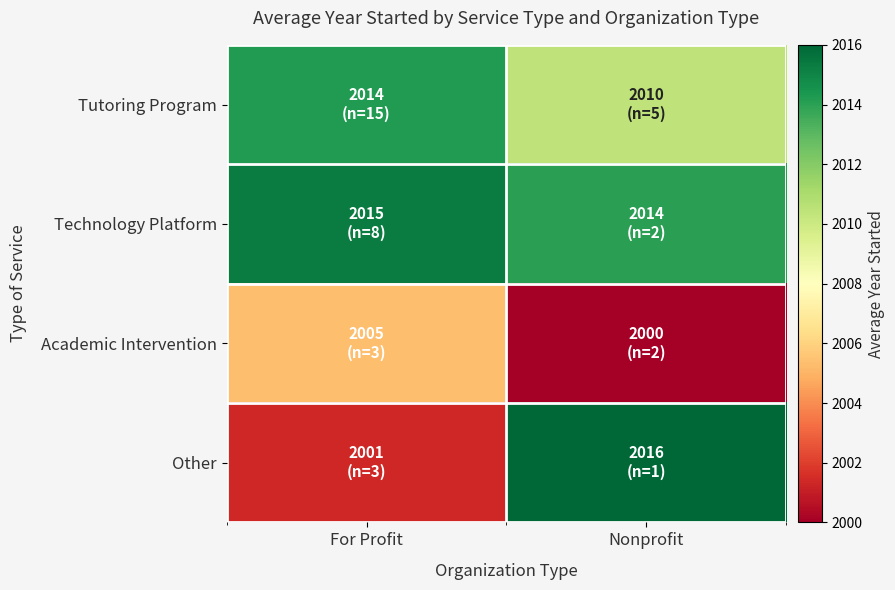

Between For Profit and Nonprofit, which series saw the biggest shift?

Other